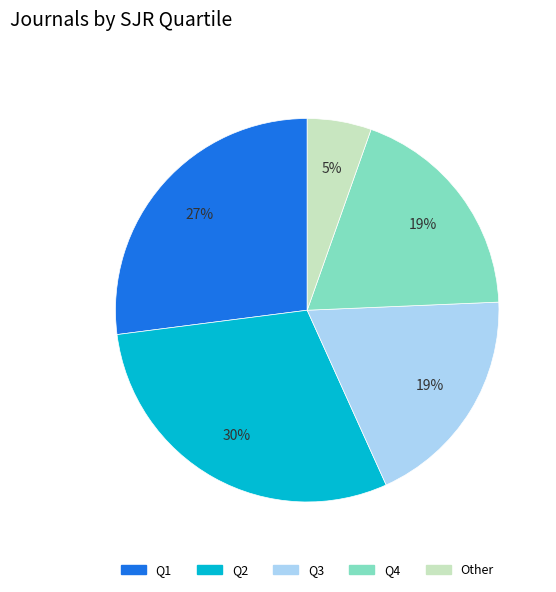

Which slice is the largest?

Q2